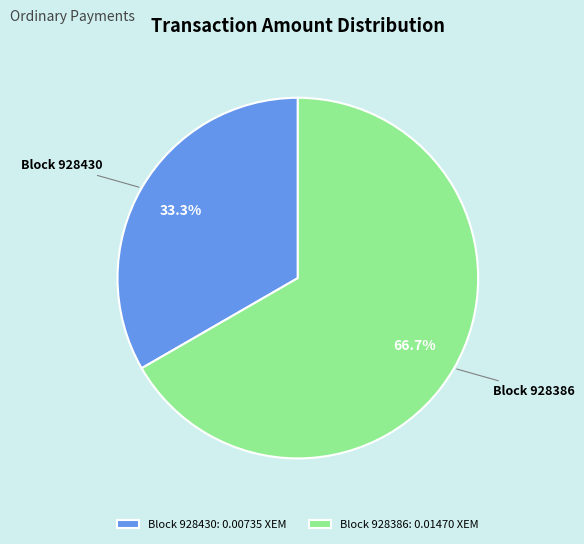

What portion of the pie excludes Block 928386: 0.01470 XEM?

33.3%